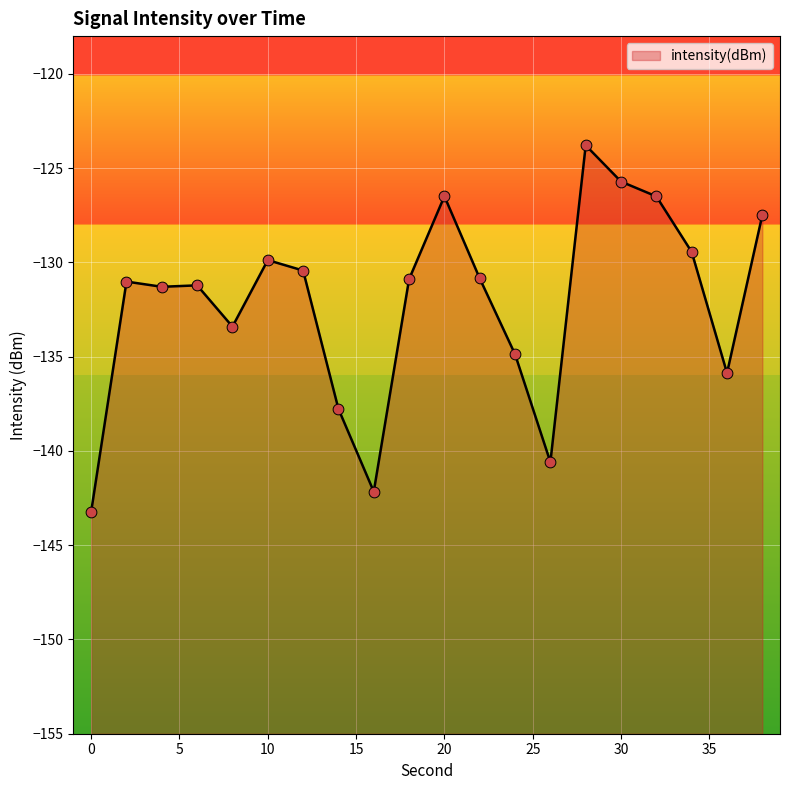

Which has a higher value, 12 or 34?

34